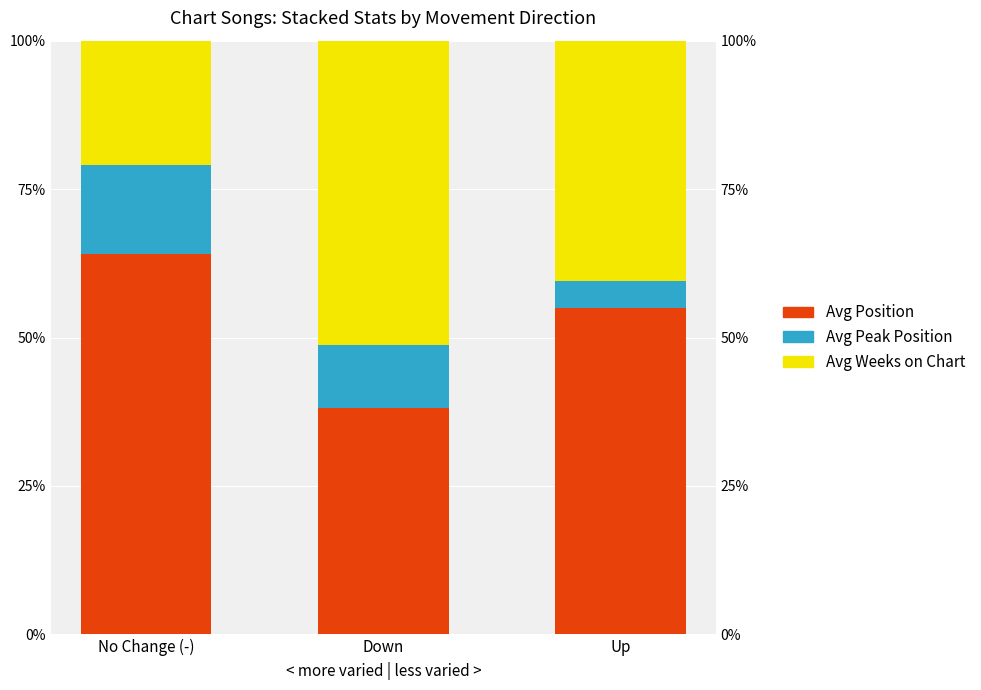

The Avg Position series shows 38.2 at Down. True or false?

True